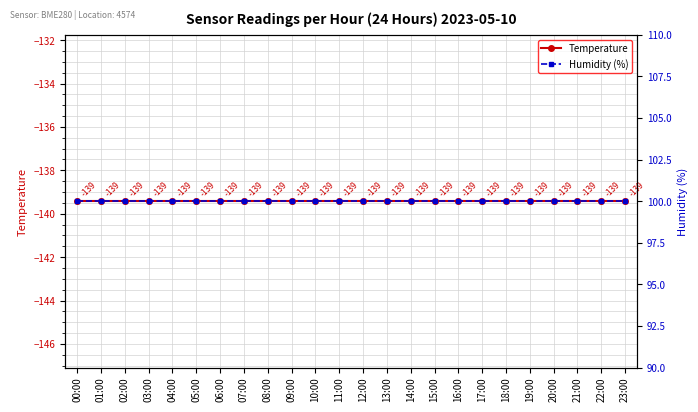

How many lines are shown in the chart?

2